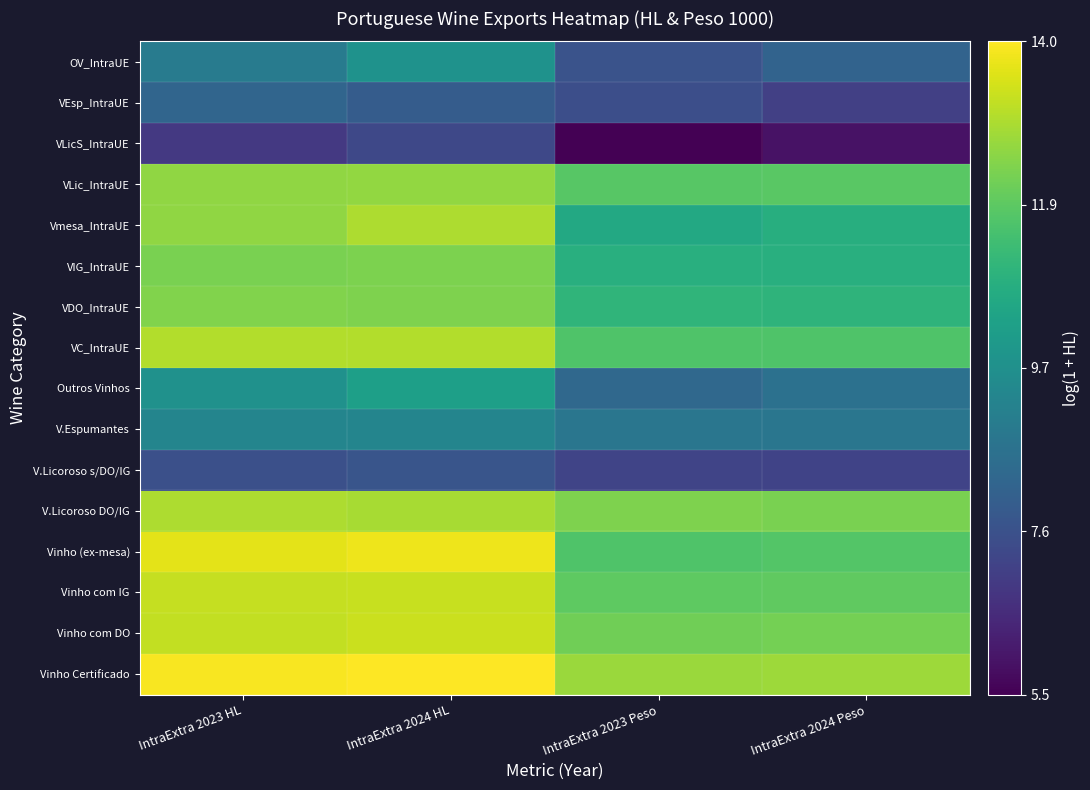

Reading left to right, what are all the values shown in this chart?

Vinho Certificado: IntraExtra 2023 HL=13.9	IntraExtra 2024 HL=14.0	IntraExtra 2023 Peso=12.7	IntraExtra 2024 Peso=12.8
Vinho com DO: IntraExtra 2023 HL=13.2	IntraExtra 2024 HL=13.3	IntraExtra 2023 Peso=12.1	IntraExtra 2024 Peso=12.2
Vinho com IG: IntraExtra 2023 HL=13.2	IntraExtra 2024 HL=13.3	IntraExtra 2023 Peso=11.9	IntraExtra 2024 Peso=11.9
Vinho (ex-mesa): IntraExtra 2023 HL=13.7	IntraExtra 2024 HL=13.8	IntraExtra 2023 Peso=11.6	IntraExtra 2024 Peso=11.7
V.Licoroso DO/IG: IntraExtra 2023 HL=12.9	IntraExtra 2024 HL=12.9	IntraExtra 2023 Peso=12.3	IntraExtra 2024 Peso=12.3
V.Licoroso s/DO/IG: IntraExtra 2023 HL=7.5	IntraExtra 2024 HL=7.7	IntraExtra 2023 Peso=7.2	IntraExtra 2024 Peso=7.2
V.Espumantes: IntraExtra 2023 HL=9.4	IntraExtra 2024 HL=9.3	IntraExtra 2023 Peso=8.8	IntraExtra 2024 Peso=8.8
Outros Vinhos: IntraExtra 2023 HL=9.8	IntraExtra 2024 HL=10.3	IntraExtra 2023 Peso=8.3	IntraExtra 2024 Peso=8.7
VC_IntraUE: IntraExtra 2023 HL=13.0	IntraExtra 2024 HL=13.0	IntraExtra 2023 Peso=11.7	IntraExtra 2024 Peso=11.6
VDO_IntraUE: IntraExtra 2023 HL=12.4	IntraExtra 2024 HL=12.3	IntraExtra 2023 Peso=11.1	IntraExtra 2024 Peso=11.0
VIG_IntraUE: IntraExtra 2023 HL=12.3	IntraExtra 2024 HL=12.3	IntraExtra 2023 Peso=10.9	IntraExtra 2024 Peso=10.8
Vmesa_IntraUE: IntraExtra 2023 HL=12.6	IntraExtra 2024 HL=12.9	IntraExtra 2023 Peso=10.6	IntraExtra 2024 Peso=10.8
VLic_IntraUE: IntraExtra 2023 HL=12.6	IntraExtra 2024 HL=12.6	IntraExtra 2023 Peso=11.8	IntraExtra 2024 Peso=11.8
VLicS_IntraUE: IntraExtra 2023 HL=6.9	IntraExtra 2024 HL=7.3	IntraExtra 2023 Peso=5.5	IntraExtra 2024 Peso=5.9
VEsp_IntraUE: IntraExtra 2023 HL=8.3	IntraExtra 2024 HL=7.9	IntraExtra 2023 Peso=7.5	IntraExtra 2024 Peso=7.1
OV_IntraUE: IntraExtra 2023 HL=9.0	IntraExtra 2024 HL=9.8	IntraExtra 2023 Peso=7.6	IntraExtra 2024 Peso=8.2